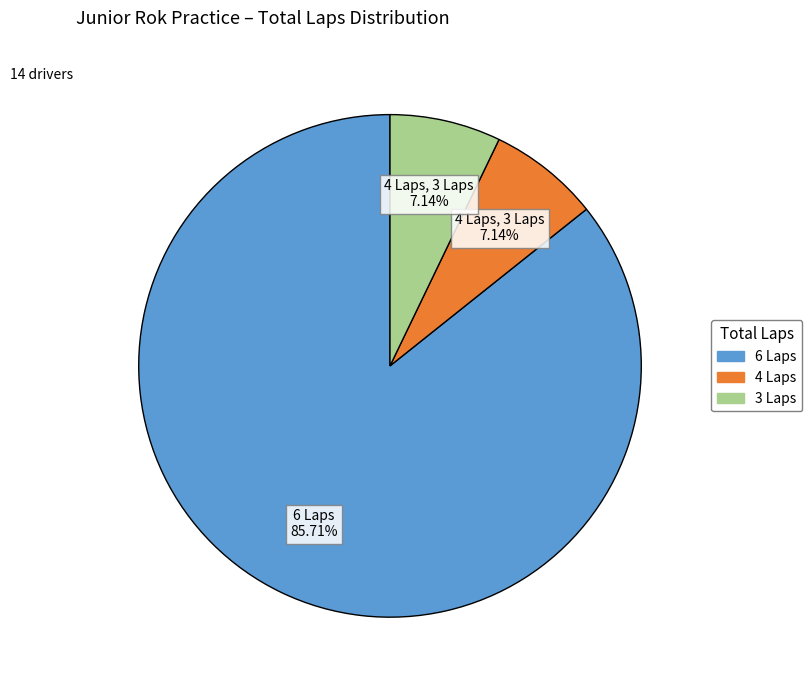

Is there a majority slice in this chart?

Yes